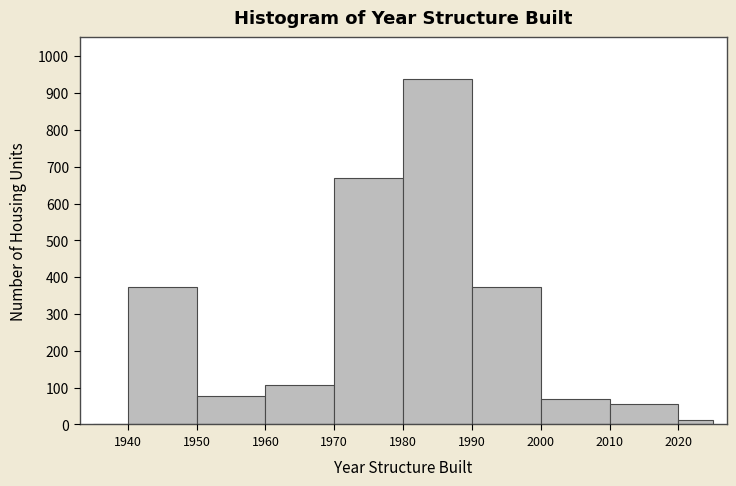

Which range on the x-axis has the tallest bar?

1980 to 1990